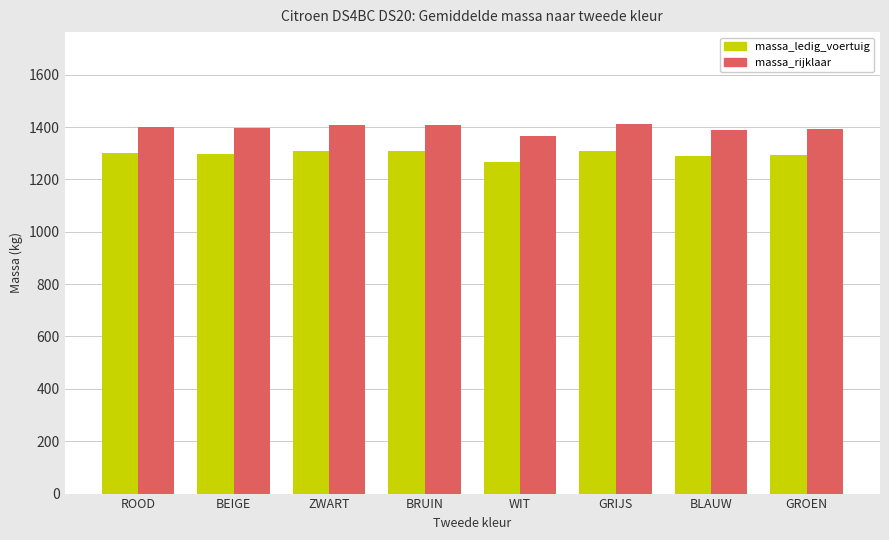

What is the sum of the massa_rijklaar values at WIT and ROOD?

2766.0